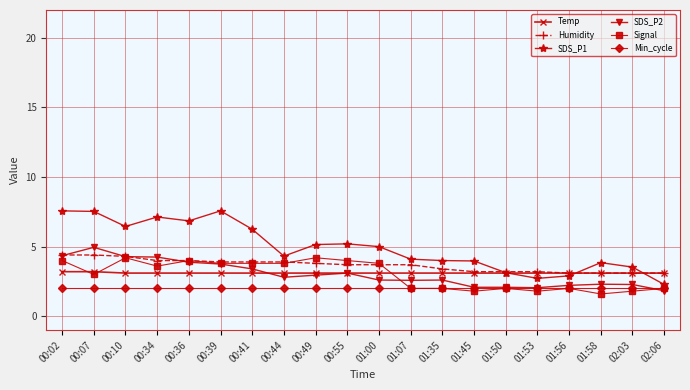

True or false: Temp and Min_cycle intersect in this chart.

False